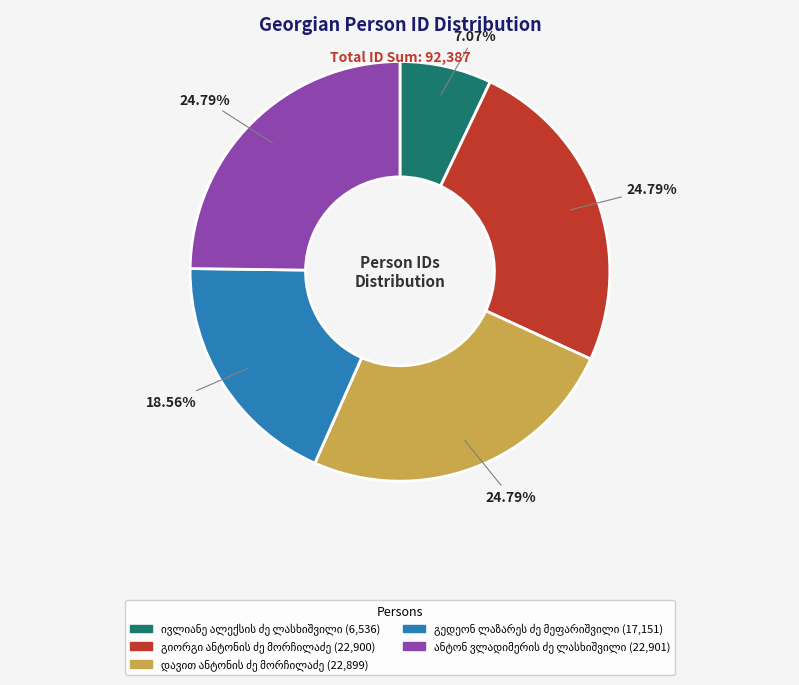

Does any single category account for the majority?

No